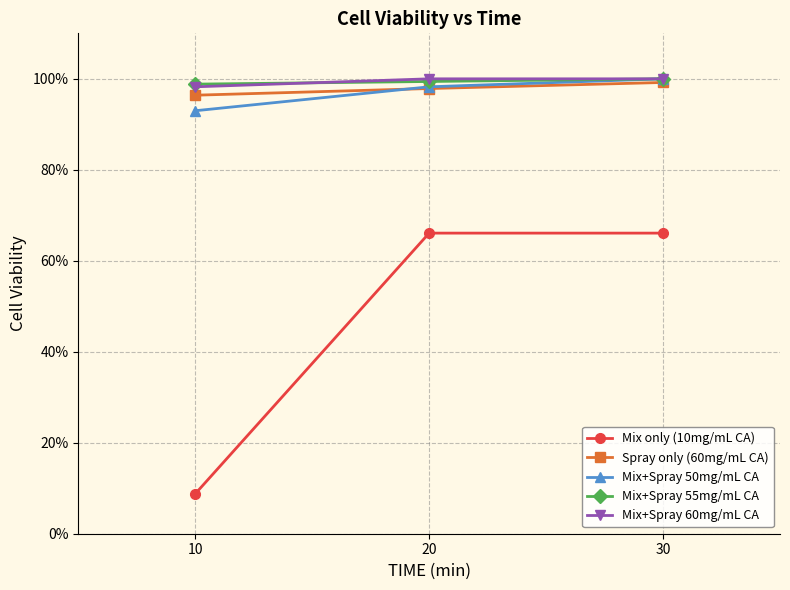

What are all the series names shown in the legend?

Mix only (10mg/mL CA), Spray only (60mg/mL CA), Mix+Spray 50mg/mL CA, Mix+Spray 55mg/mL CA, Mix+Spray 60mg/mL CA